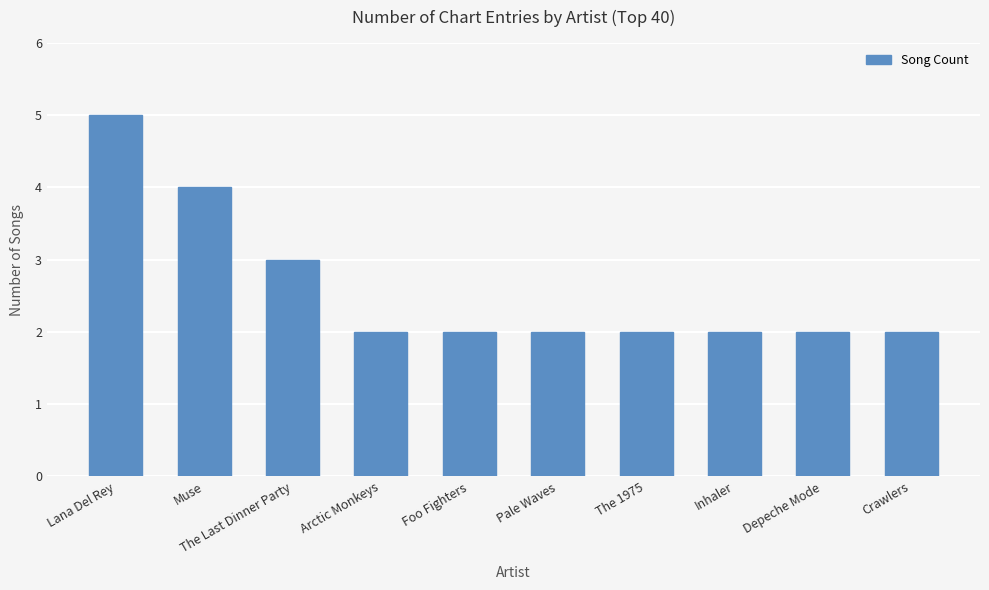

Reading right to left, extract all data points from this chart.

2	2	2	2	2	2	2	3	4	5